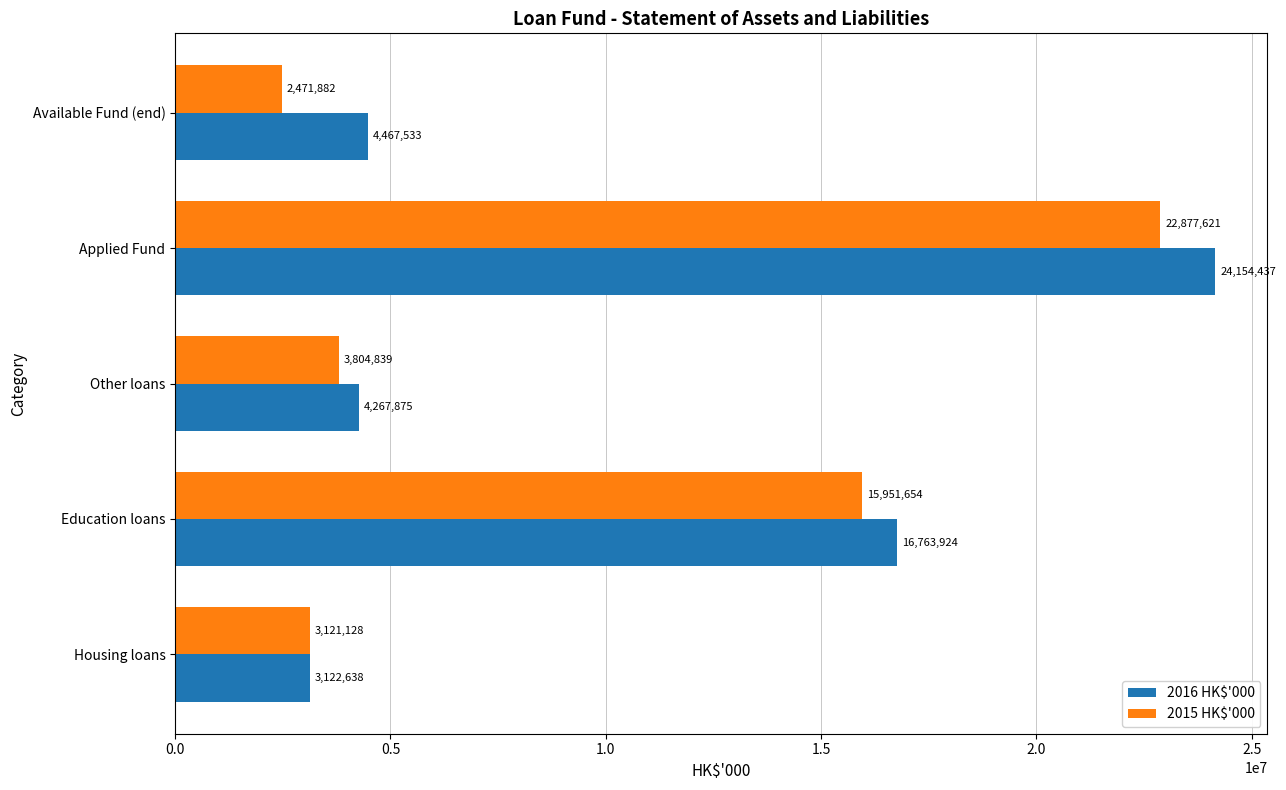

Which series changed the most between Education loans and Other loans?

2016 HK$'000